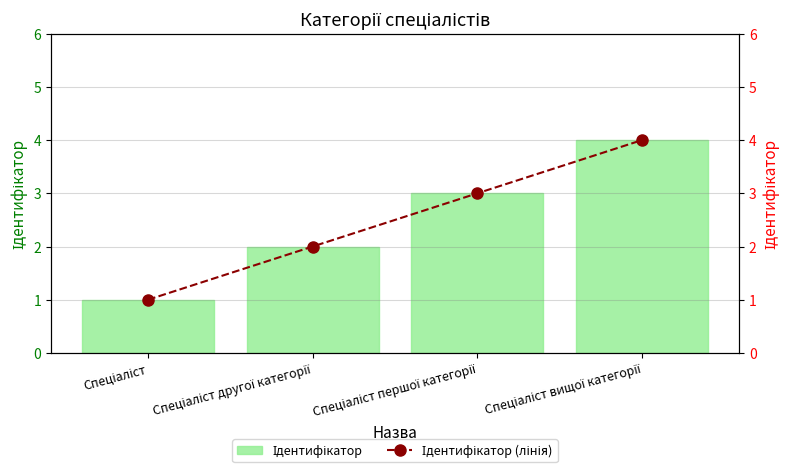

What is the label of the 2nd bar from the left?

Спеціаліст другої категорії